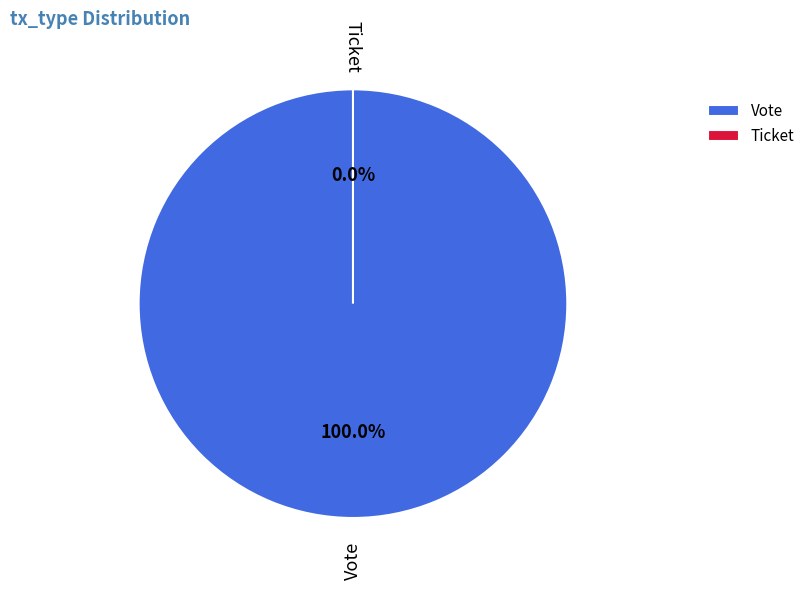

Is it true that Ticket is 0% of the pie?

True